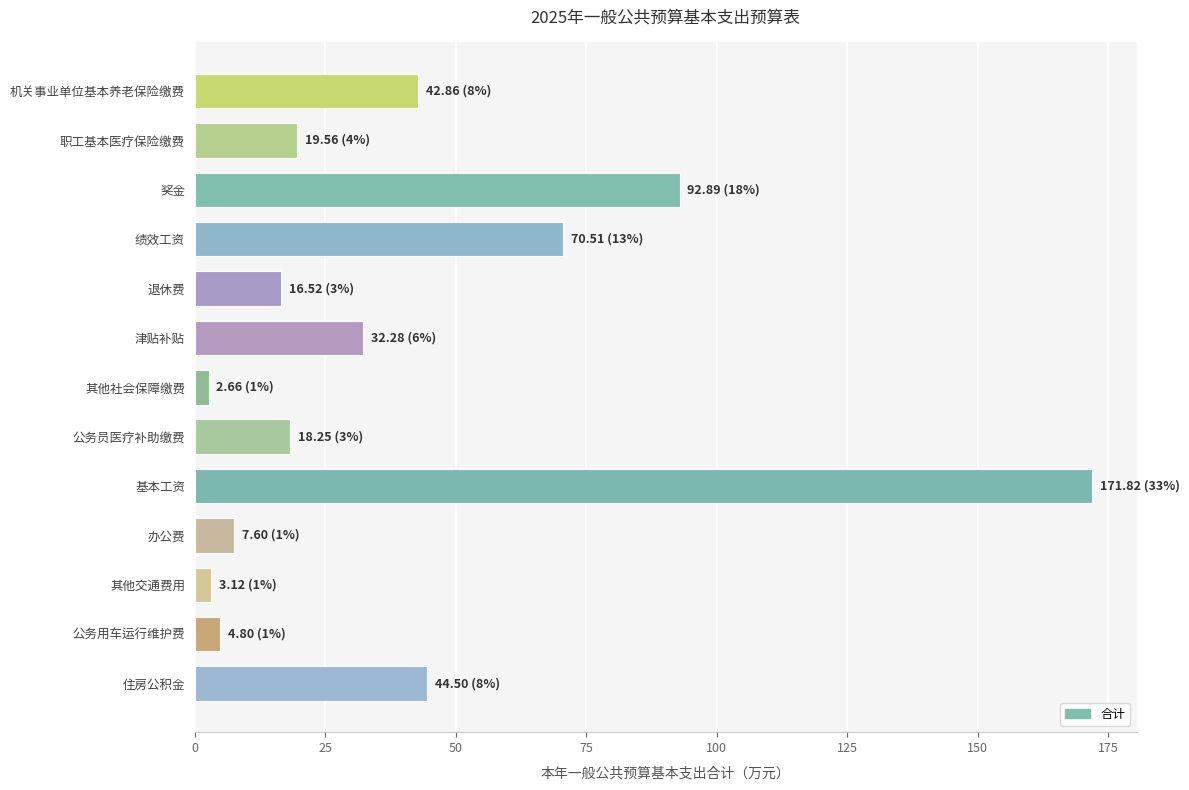

What is the average value?

40.6